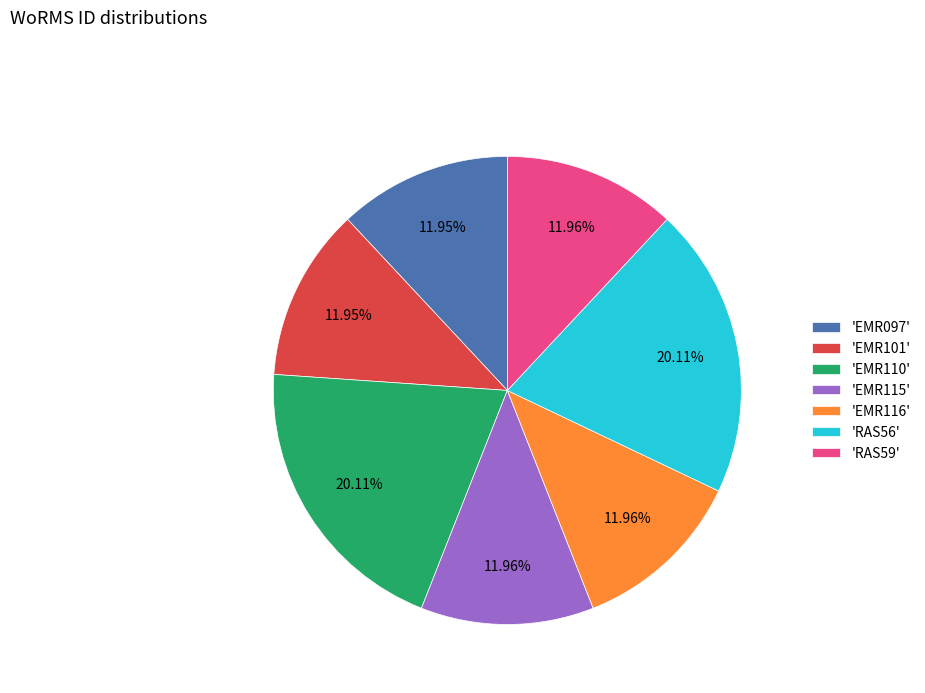

Does 'EMR116' represent more than half of the total?

No